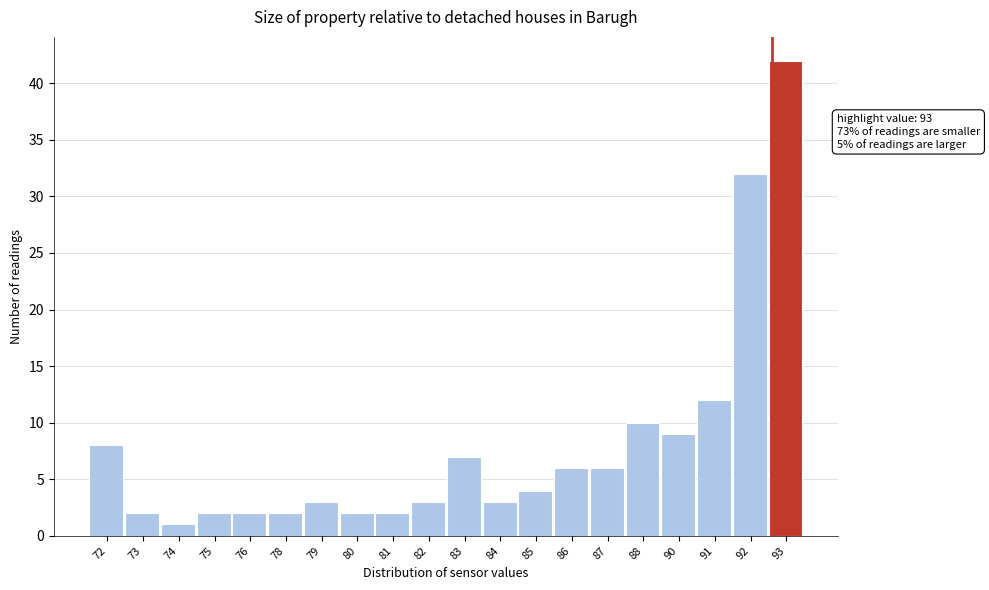

Reading right to left, list all the values displayed in this chart.

93=42	92=32	91=12	90=9	88=10	87=6	86=6	85=4	84=3	83=7	82=3	81=2	80=2	79=3	78=2	76=2	75=2	74=1	73=2	72=8